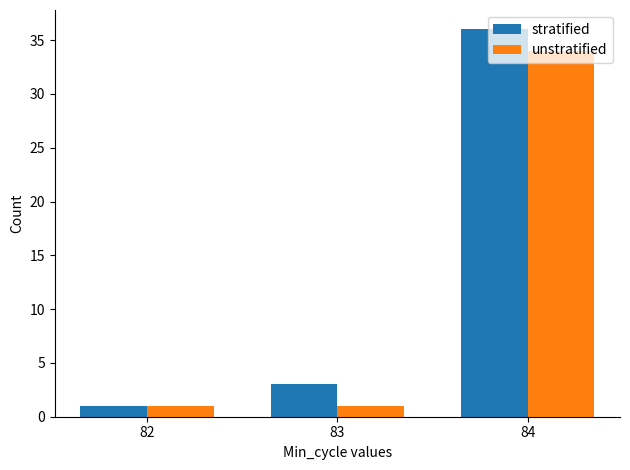

Which series changed the most between 82 and 84?

stratified